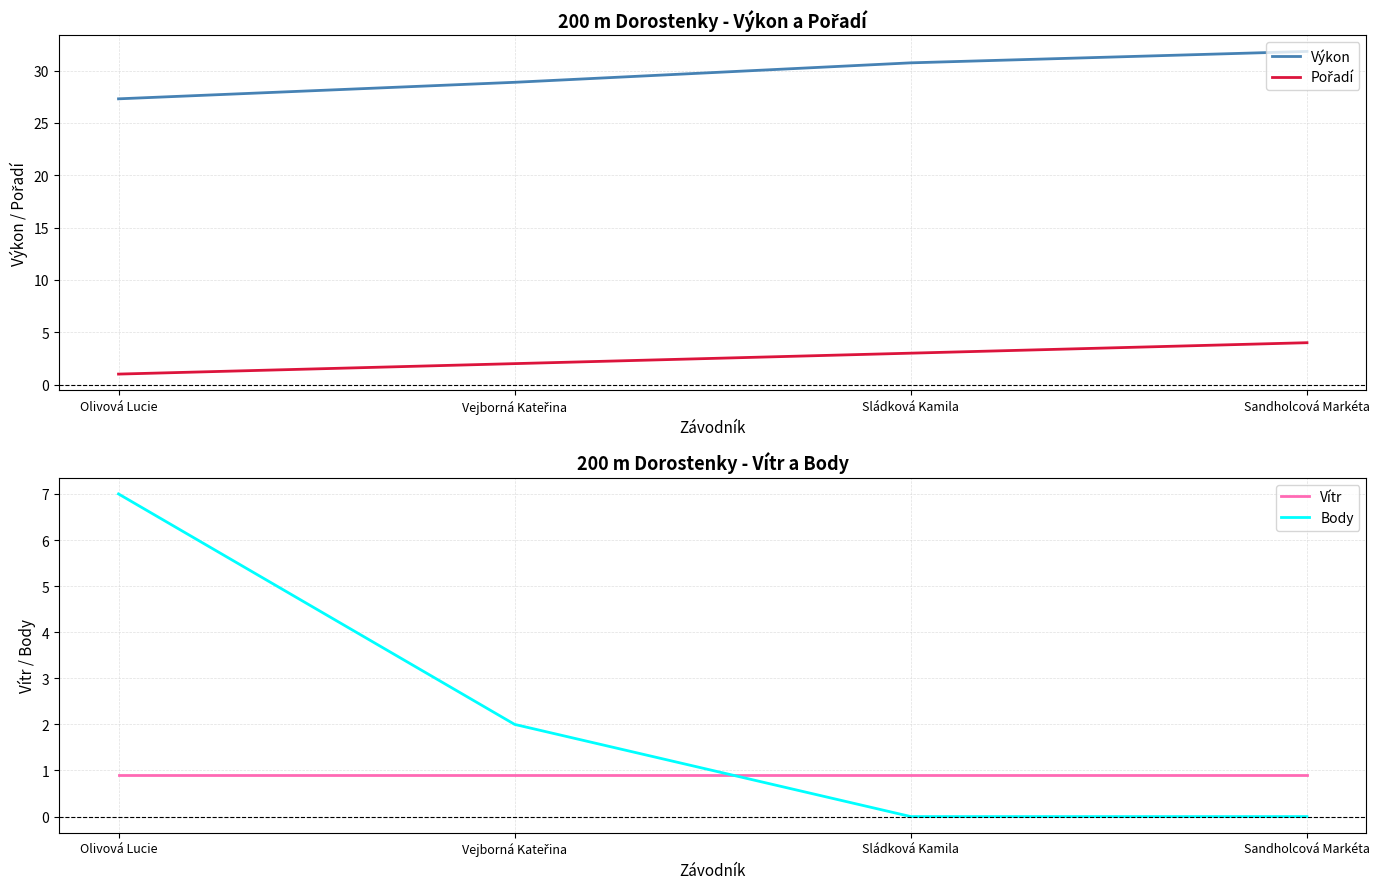

What is the maximum value shown in the chart?

31.8